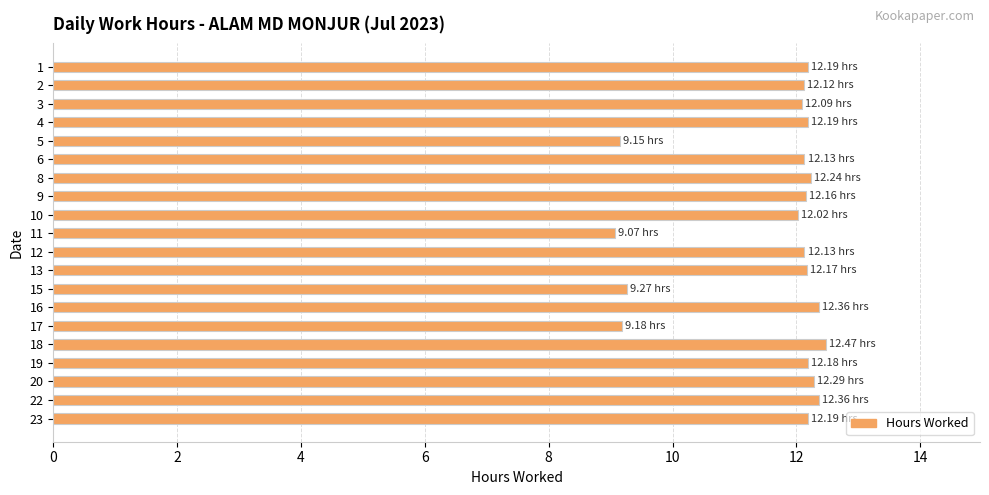

What is the difference between the values at 5 and 10?

2.9